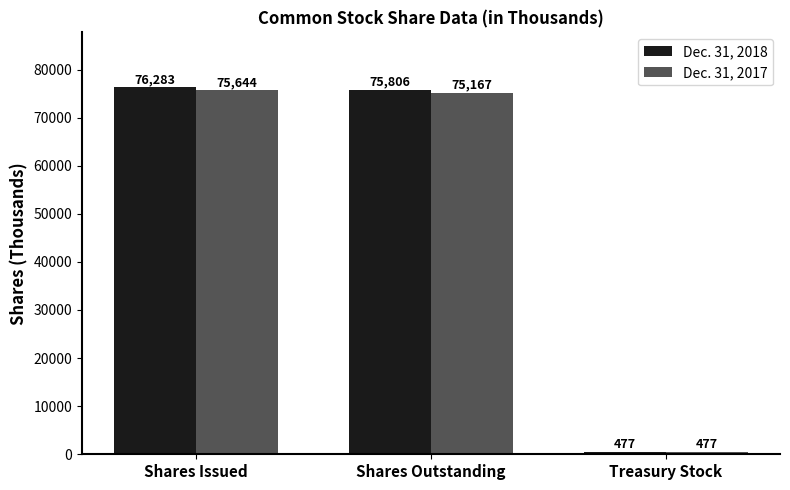

Which series has the largest total across all categories?

Dec. 31, 2018